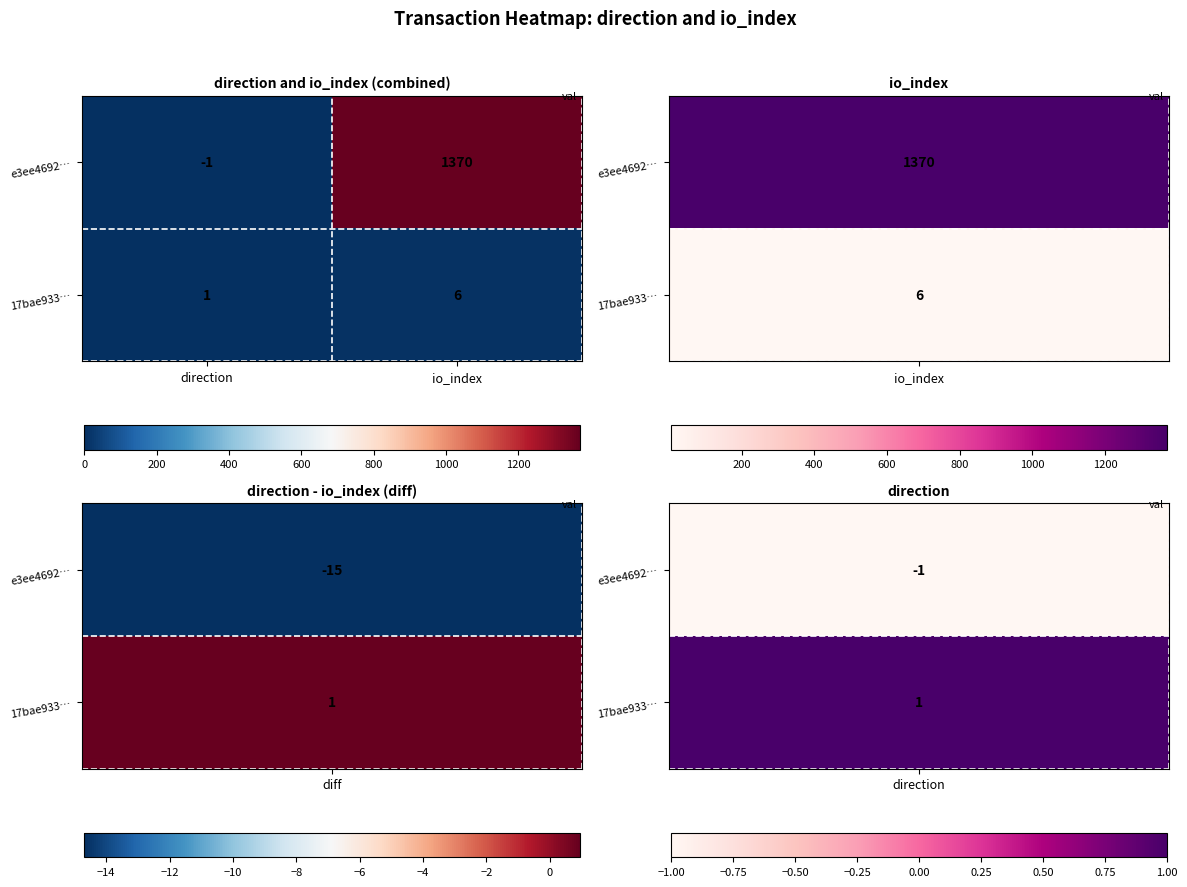

Reading left to right, transcribe all the data shown in this chart.

e3ee4692…: -1	1370
17bae933…: 1	6